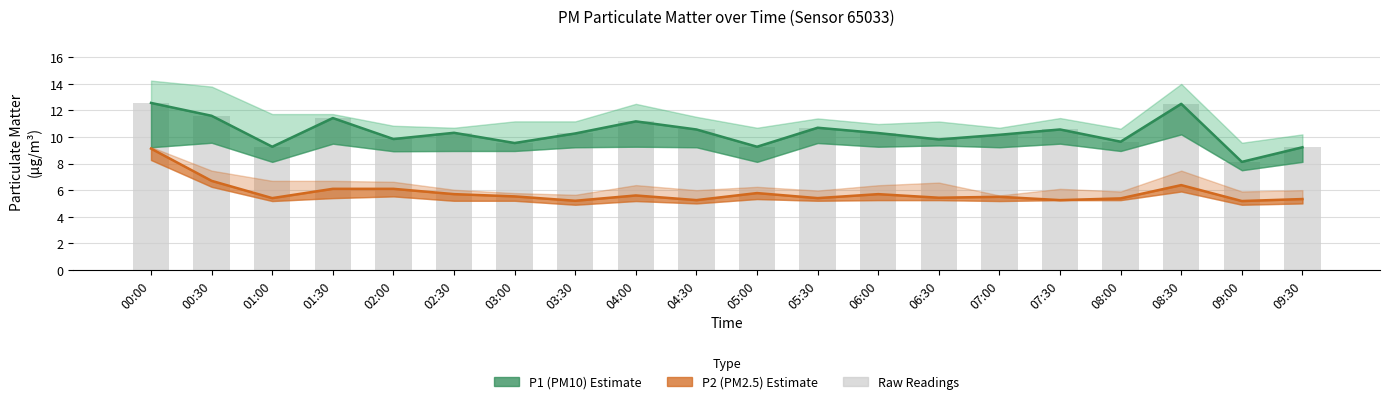

Does the chart contain any negative values?

No